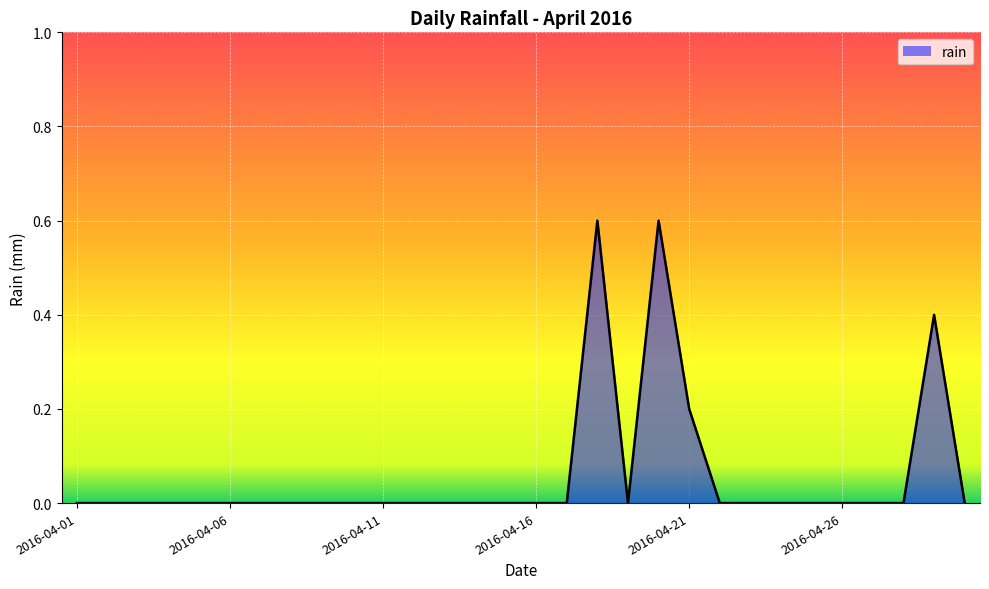

What is the maximum value shown in the chart?

0.6